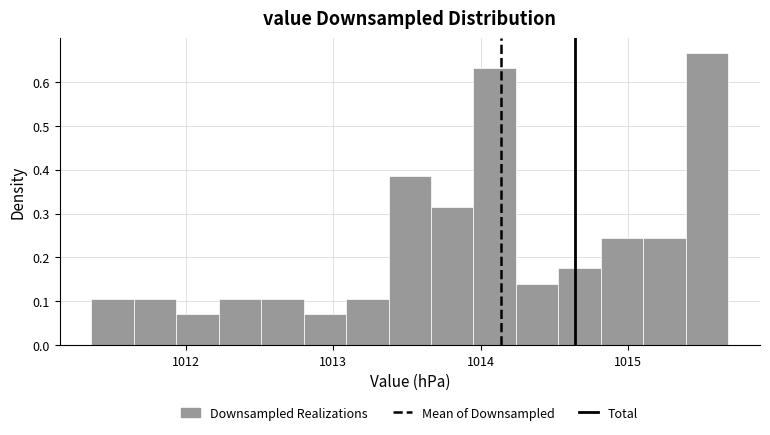

Around what value on the x-axis is the tallest bar? Give the approximate position of its centre, as read against the axis.

1015.5